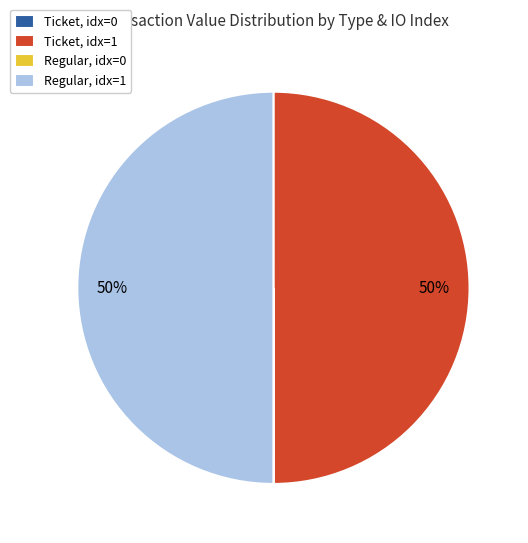

The Regular, idx=1 slice represents 50% of the pie. True or false?

True